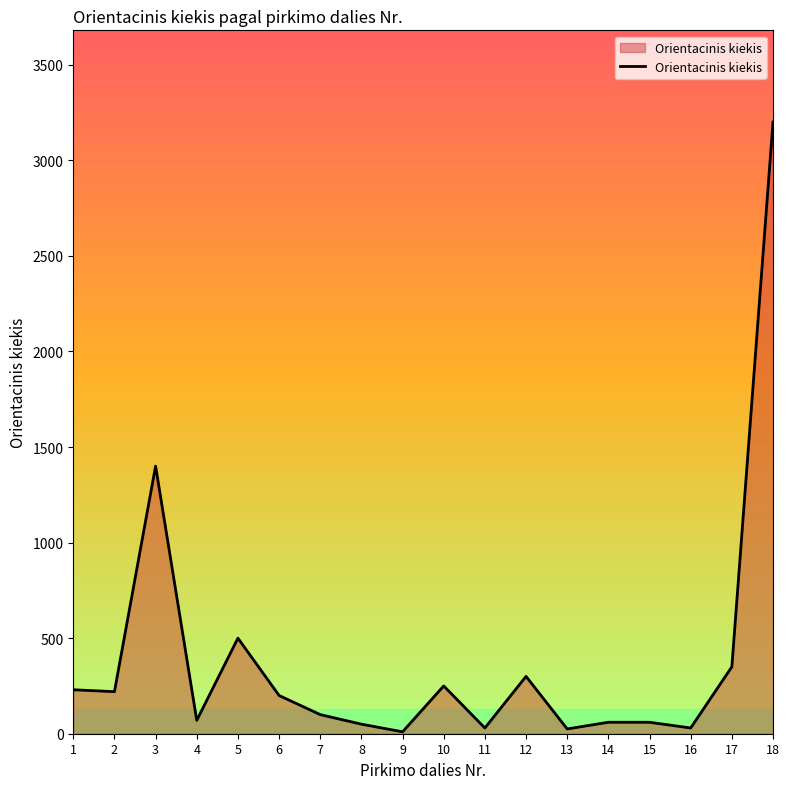

What value does the data have at 16, to the nearest 10?

30